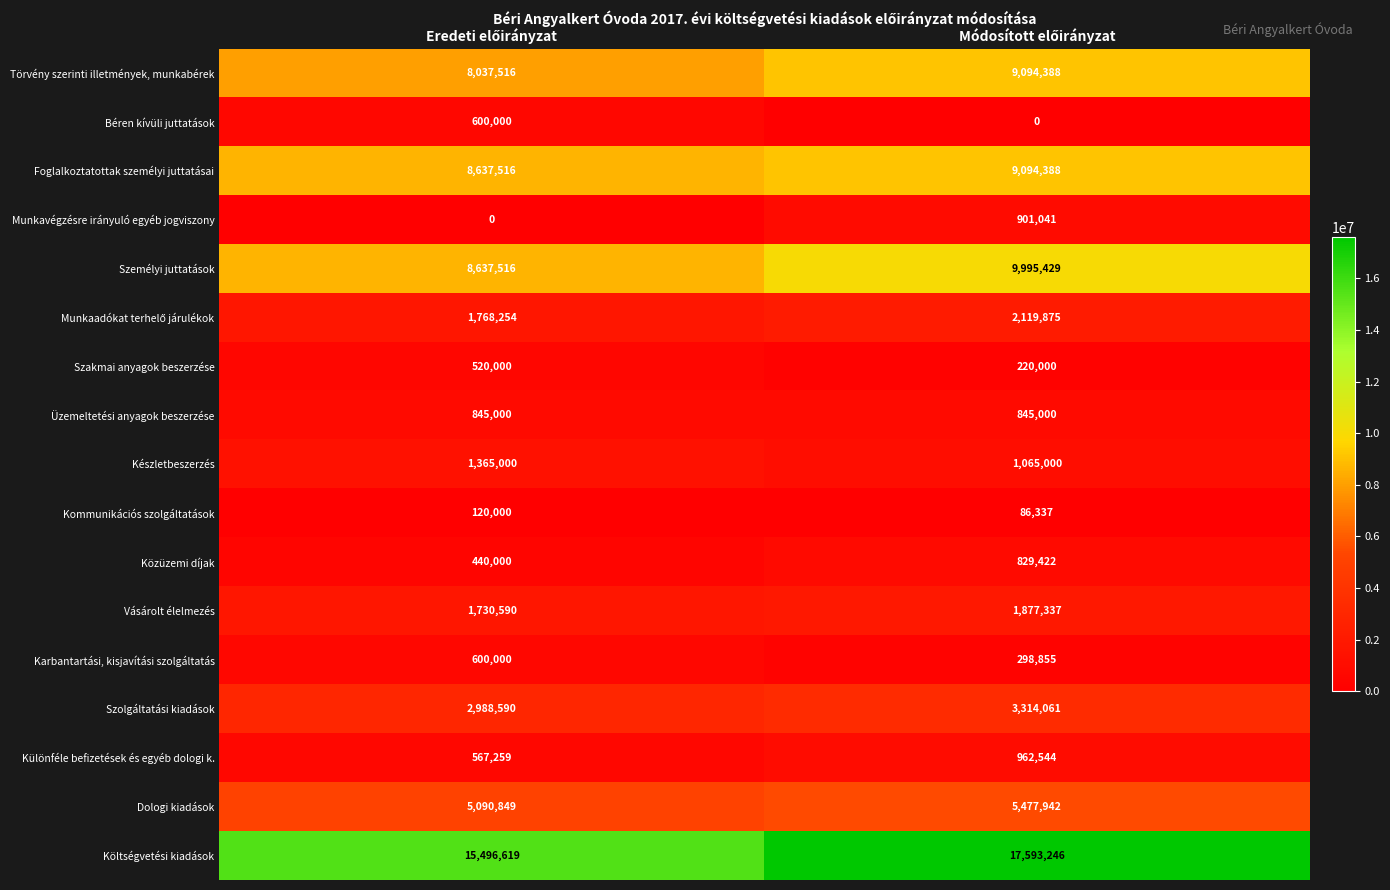

What is the sum of all Szakmai anyagok beszerzése values?

740000